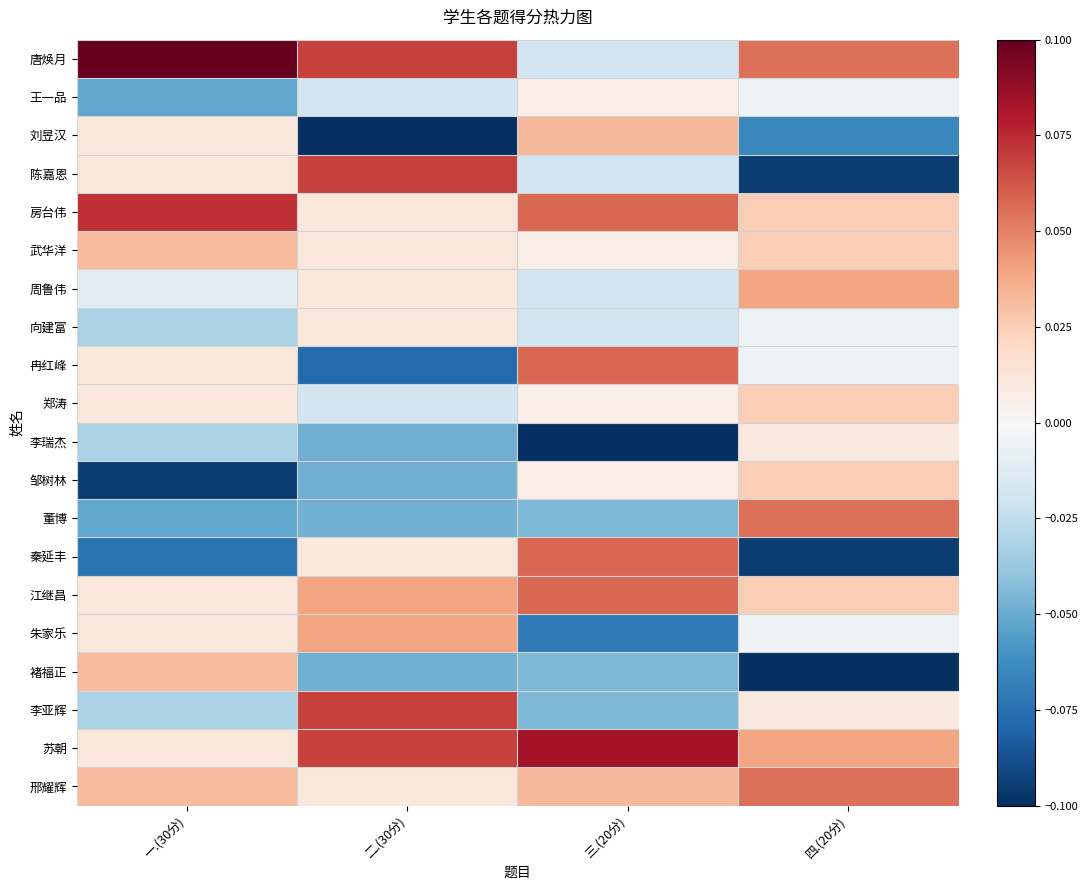

List the series in order of their peak value, lowest first.

王一品, 李瑞杰, 向建富, 郑涛, 邹树林, 武华洋, 褚福正, 刘昱汉, 朱家乐, 周鲁伟, 董博, 邢耀辉, 冉红峰, 秦延丰, 江继昌, 陈嘉恩, 李亚辉, 房台伟, 苏朝, 唐焕月